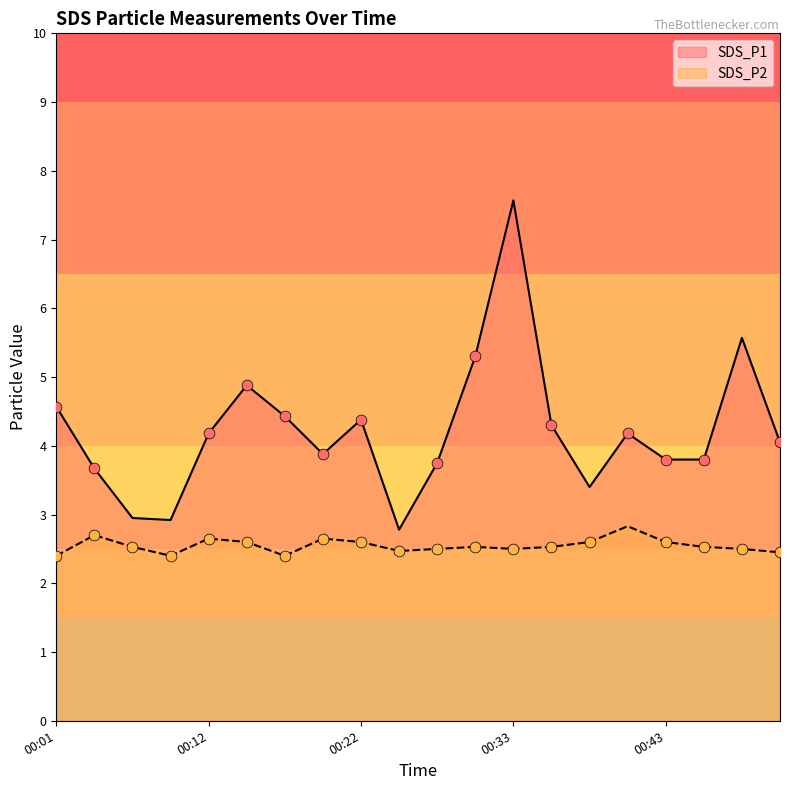

Is the value of SDS_P2 at 00:22 greater than the value of SDS_P1 at 00:01?

No